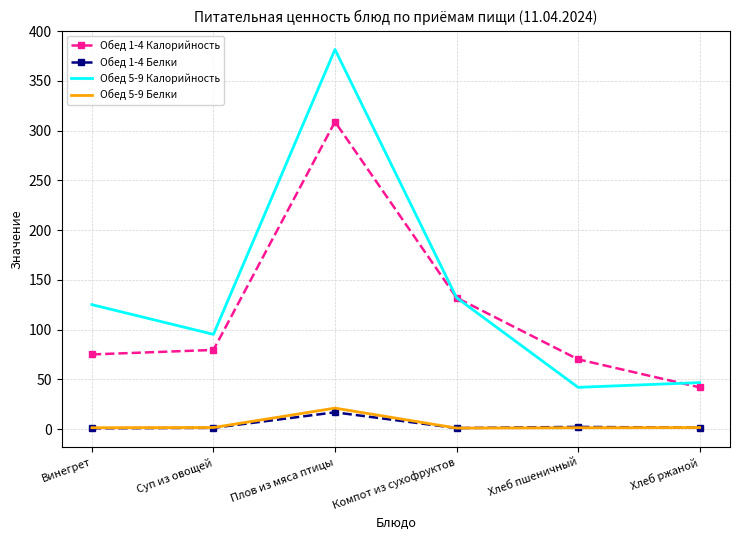

True or false: Обед 1-4 Калорийность and Обед 1-4 Белки intersect in this chart.

False